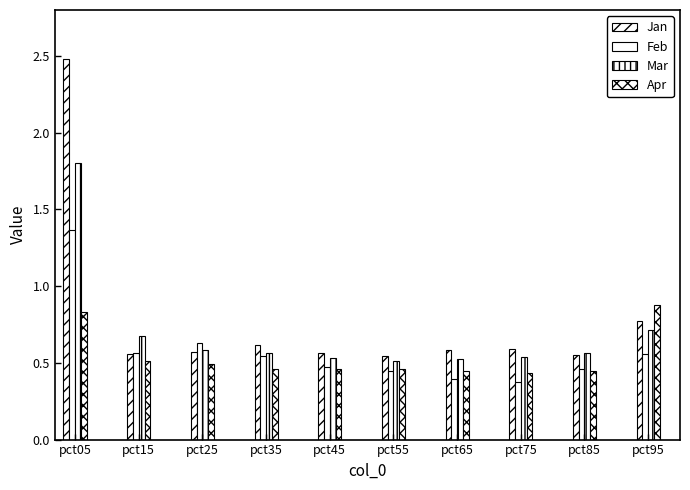

What is the difference between the second highest and minimum values in the Mar series?

0.2